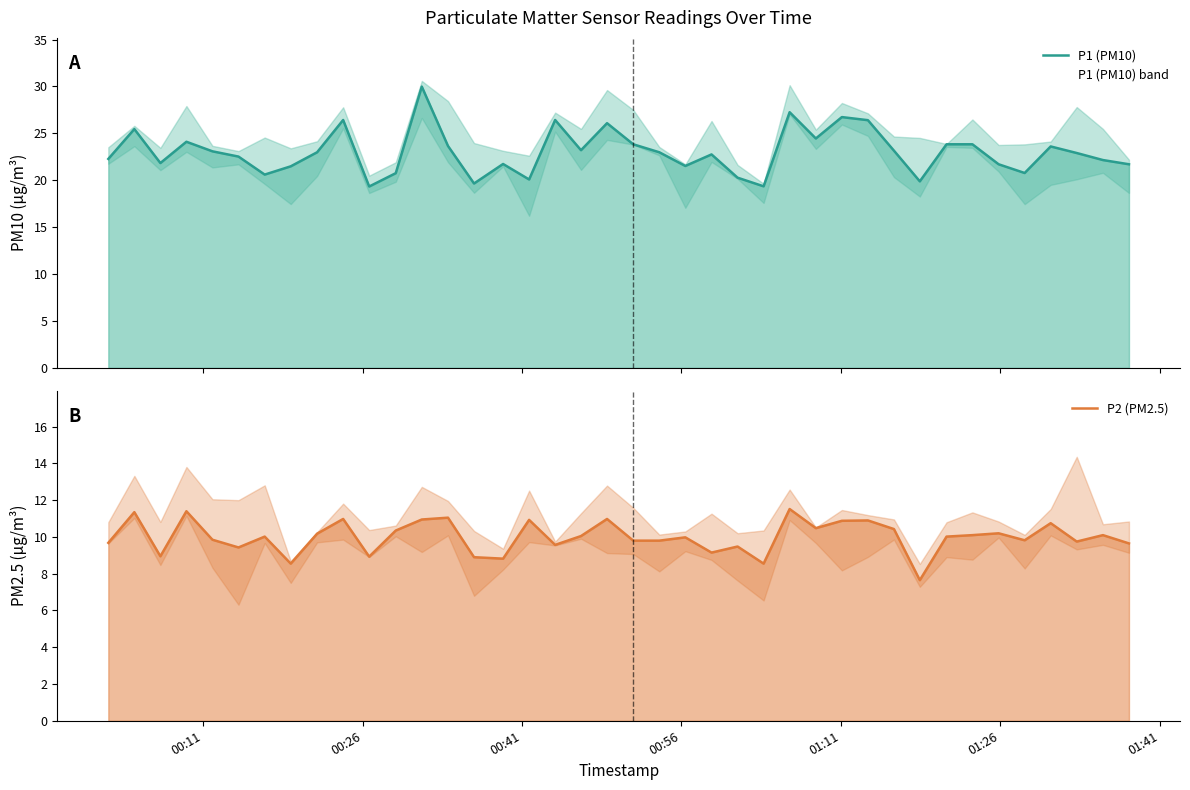

Rank the series by their maximum value, from lowest to highest.

P2 (PM2.5), P1 (PM10)